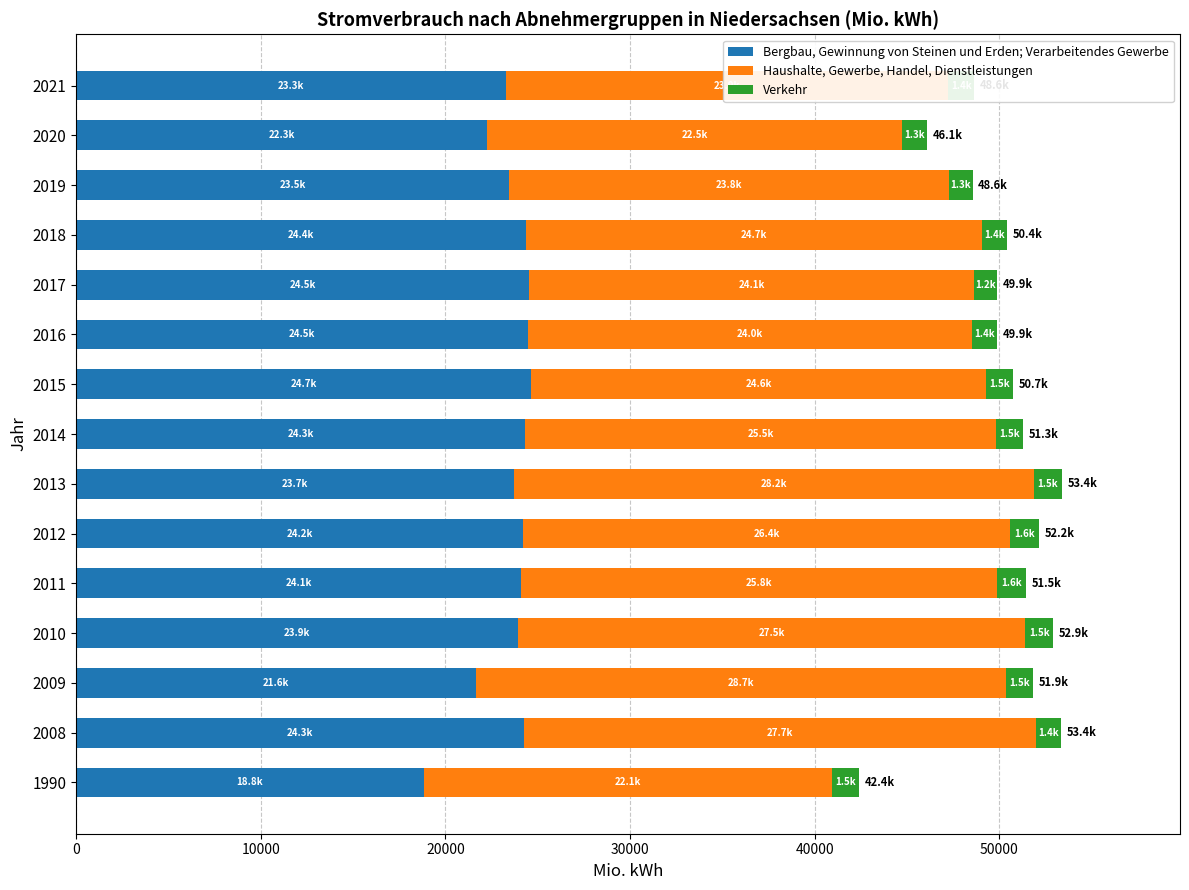

What is the total value across all series at 2017?

49875.3